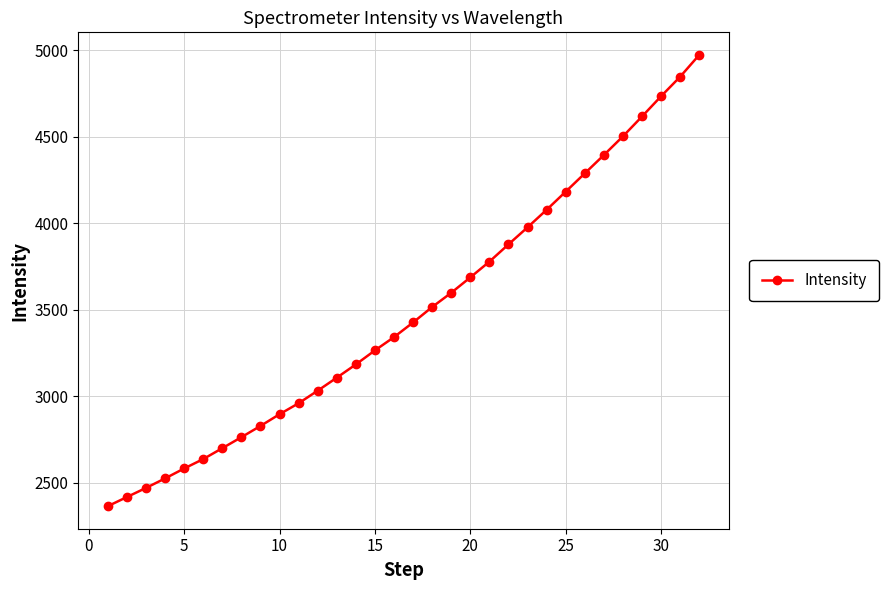

What is the value of the 24th point from the left?

4077.9